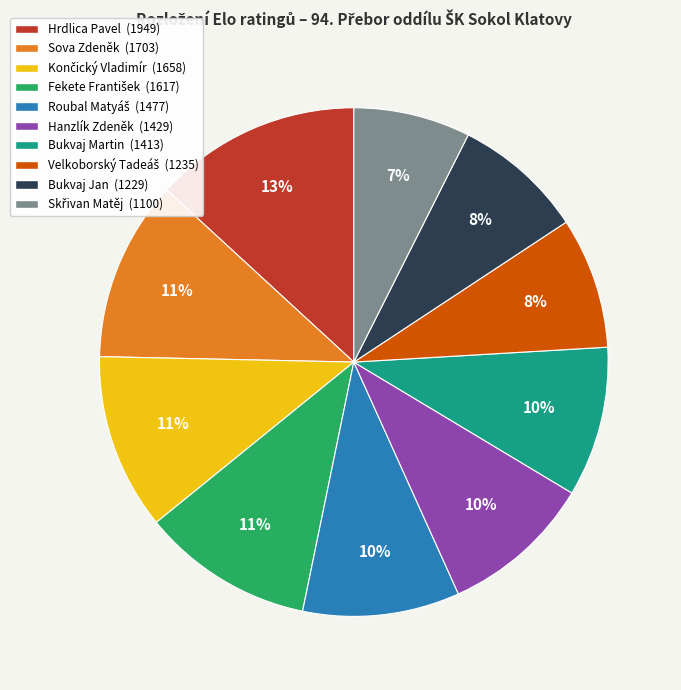

The Hanzlík Zdeněk slice represents 22% of the pie. True or false?

False